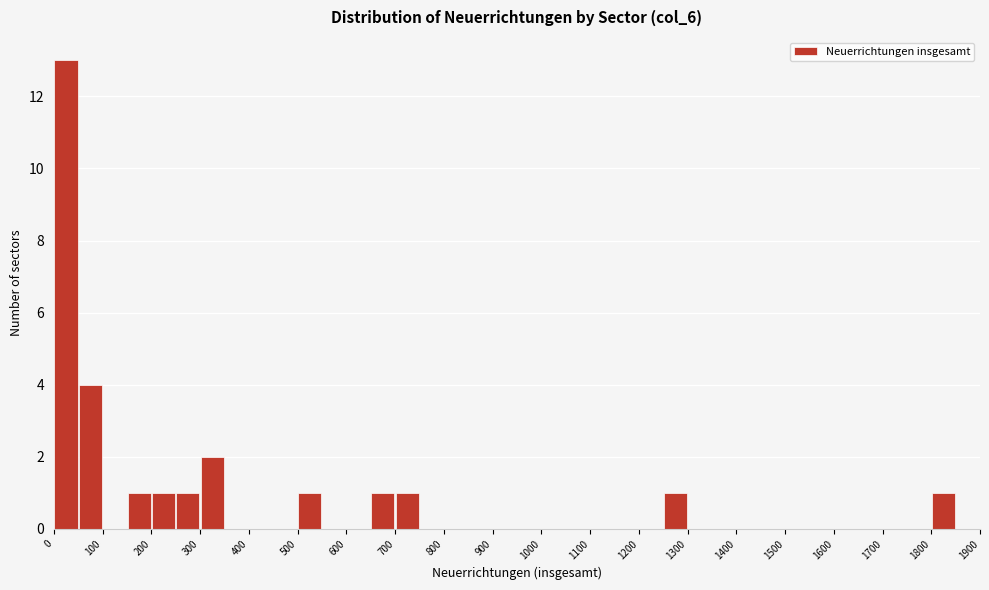

What is the height of the bar covering 0 to 50 on the x-axis? The values are not printed on the chart, so give them approximately, as read against the axis.

13